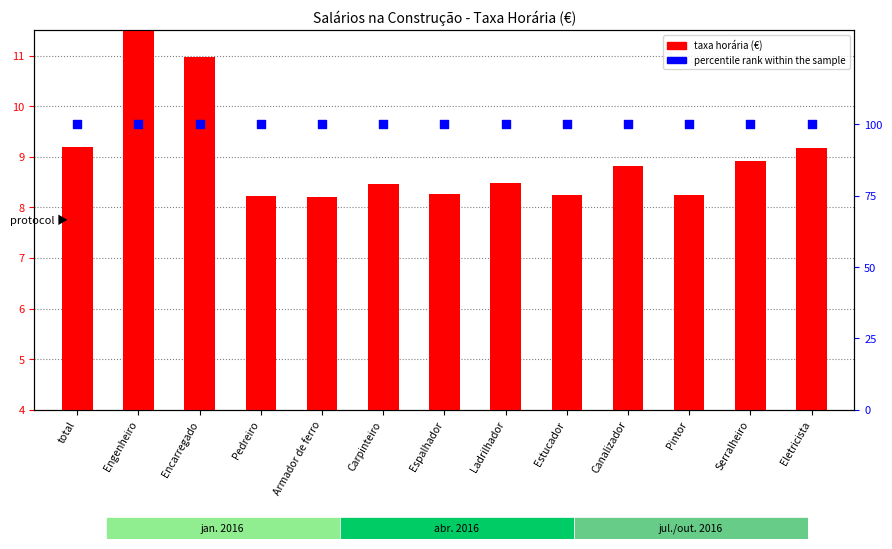

Which series reaches the maximum Y coordinate?

percentile rank within the sample